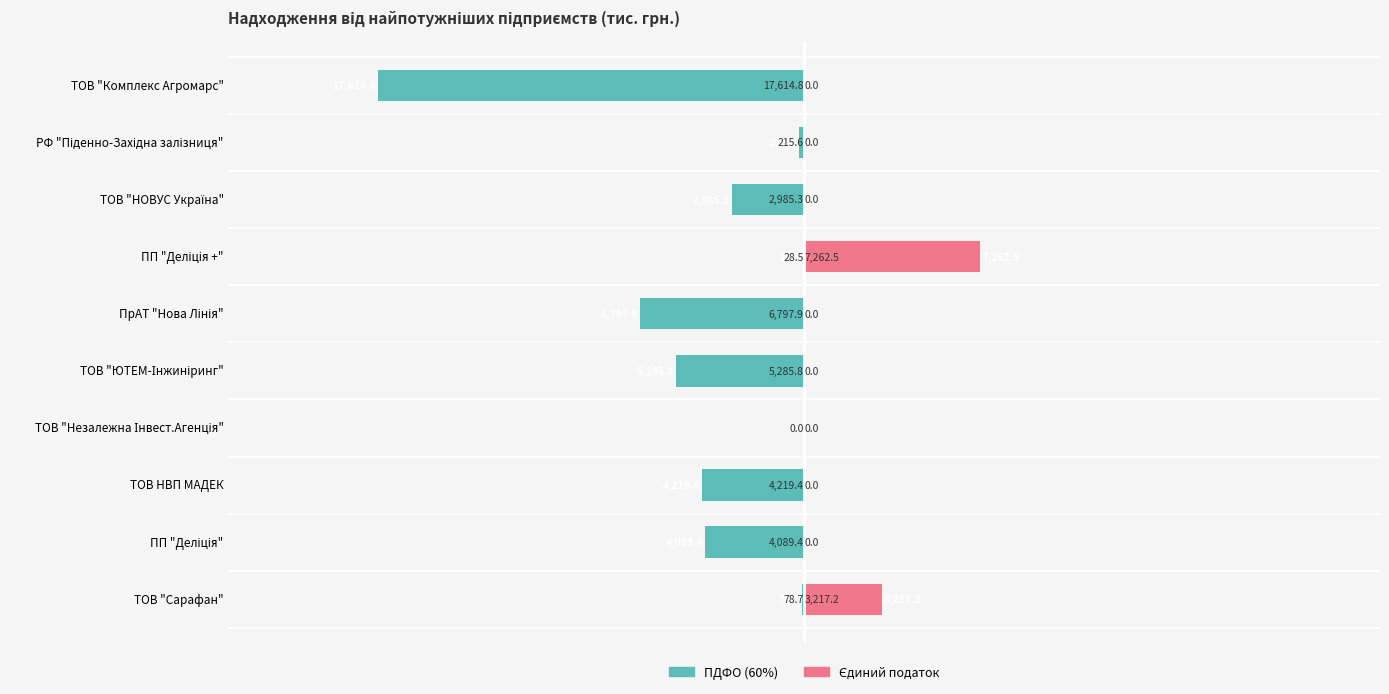

Rank the categories by Єдиний податок value from lowest to highest.

ТОВ "Комплекс Агромарс", РФ "Піденно-Західна залізниця", ТОВ "НОВУС Україна", ПрАТ "Нова Лінія", ТОВ "ЮТЕМ-Інжиніринг", ТОВ "Незалежна Інвест.Агенція", ТОВ HВП МАДЕК, ПП "Деліція", ТОВ "Сарафан", ПП "Деліція +"